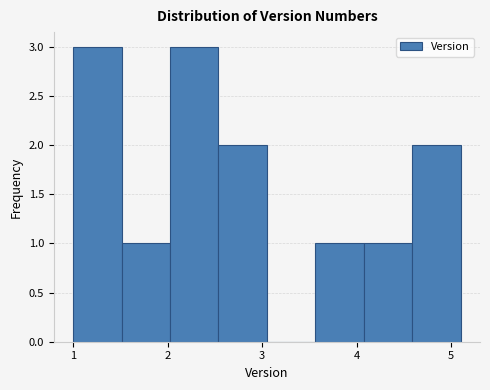

Reading left to right, transcribe this chart: for each bar, give the range it covers on the x-axis and its height. Neither the bar edges nor the heights are printed on the chart, so give them approximately, as read against the axes.

1.0 to 1.5: 3
1.5 to 2.0: 1
2.0 to 2.5: 3
2.5 to 3.1: 2
3.1 to 3.6: 0
3.6 to 4.1: 1
4.1 to 4.6: 1
4.6 to 5.1: 2